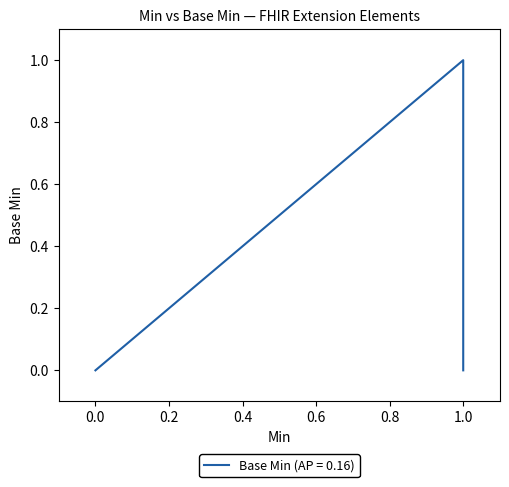

Reading left to right, list all the values displayed in this chart.

0=0	0=0	0=0	1=1	1=0